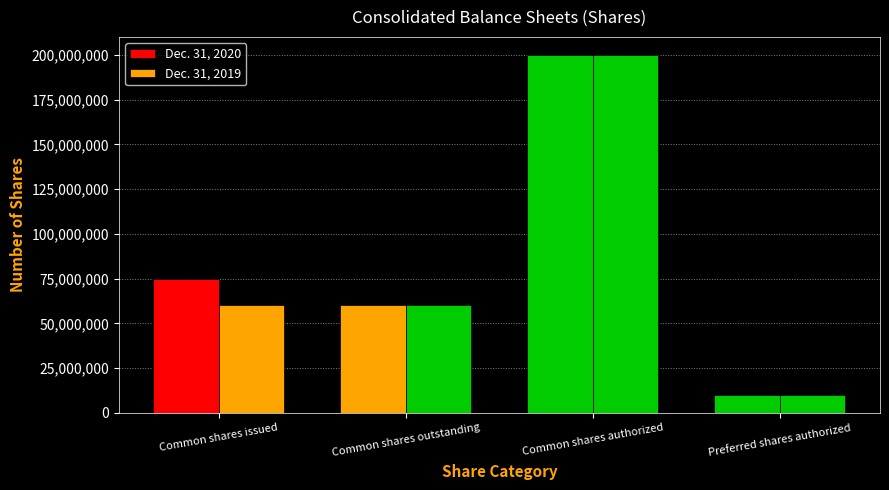

True or false: Dec. 31, 2020 has a value of 14428954 at Preferred shares authorized.

False